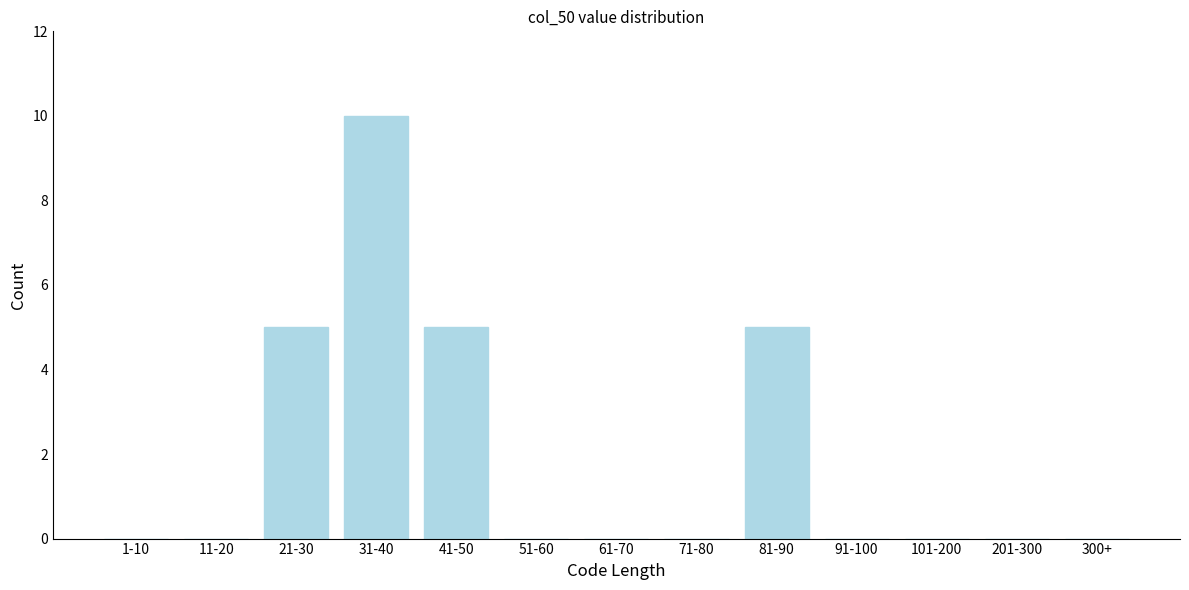

Reading left to right, extract all data points from this chart.

1-10=0	11-20=0	21-30=5	31-40=10	41-50=5	51-60=0	61-70=0	71-80=0	81-90=5	91-100=0	101-200=0	201-300=0	300+=0